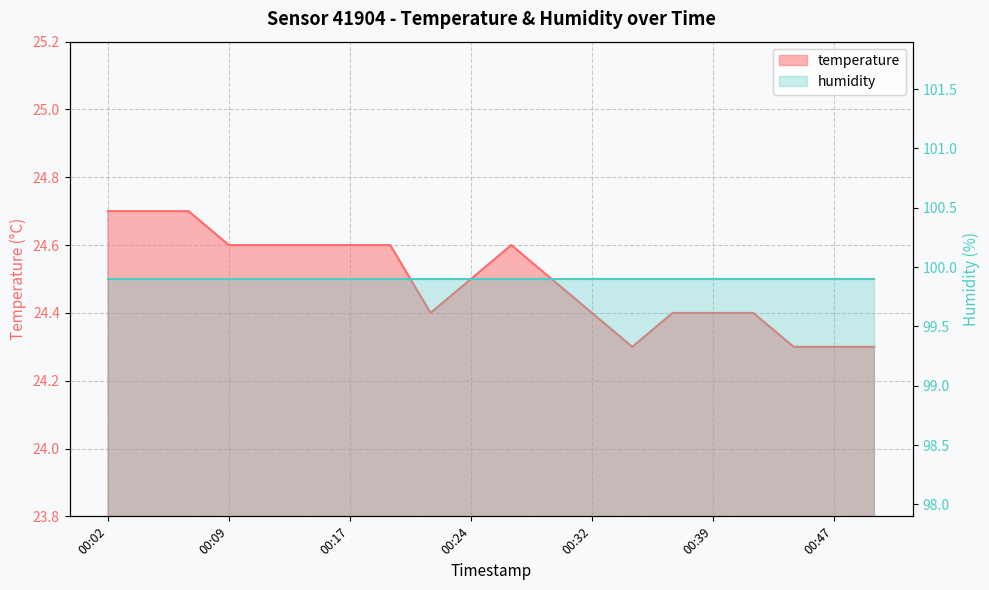

What is the ratio of the value at 00:07 to the value at 00:22?

1.0